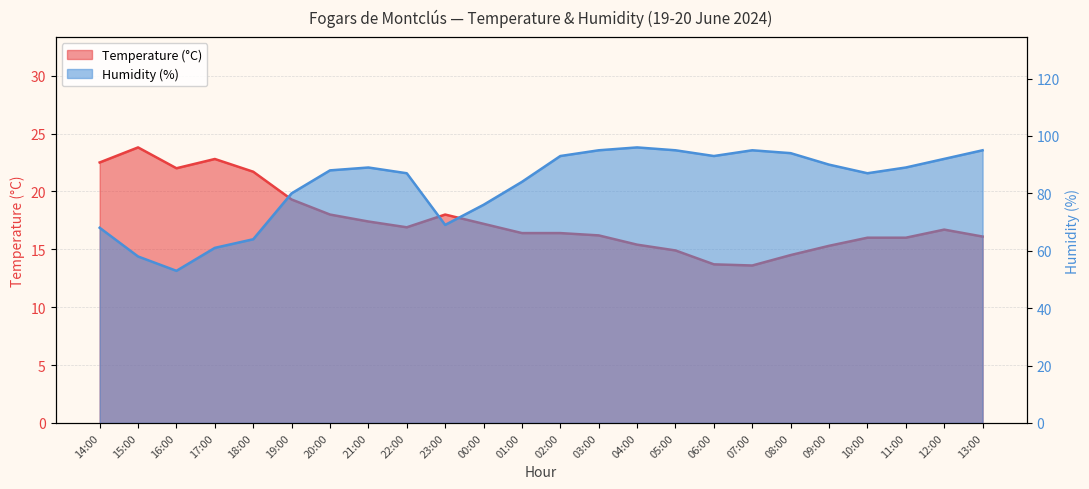

Which category has the lowest value across all series?

07:00